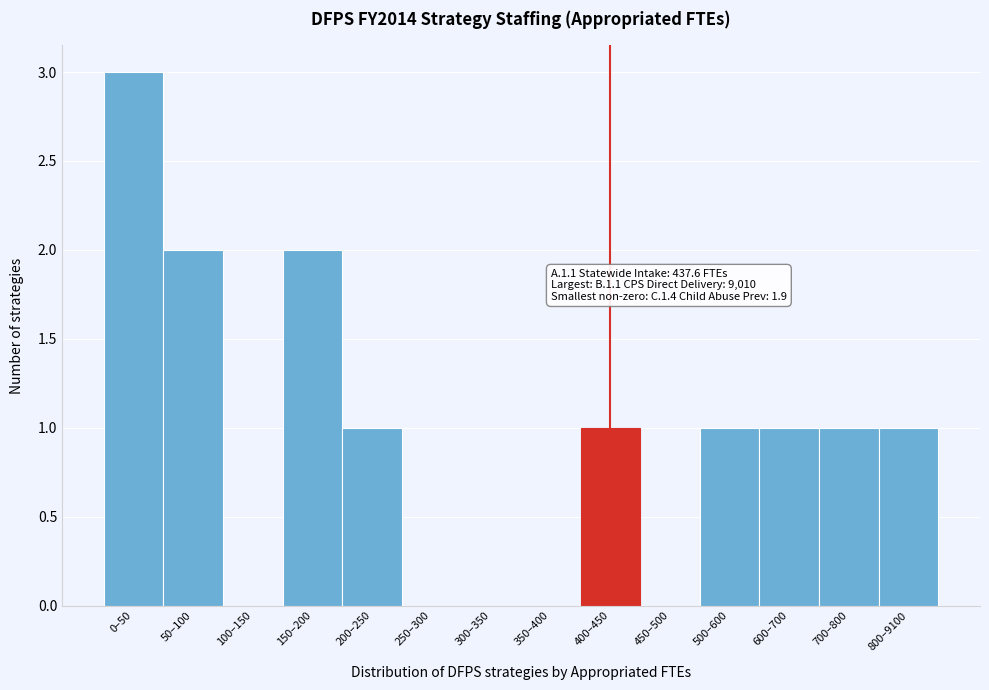

Reading right to left, what are all the values shown in this chart?

800–9100=1	700–800=1	600–700=1	500–600=1	450–500=0	400–450=1	350–400=0	300–350=0	250–300=0	200–250=1	150–200=2	100–150=0	50–100=2	0–50=3